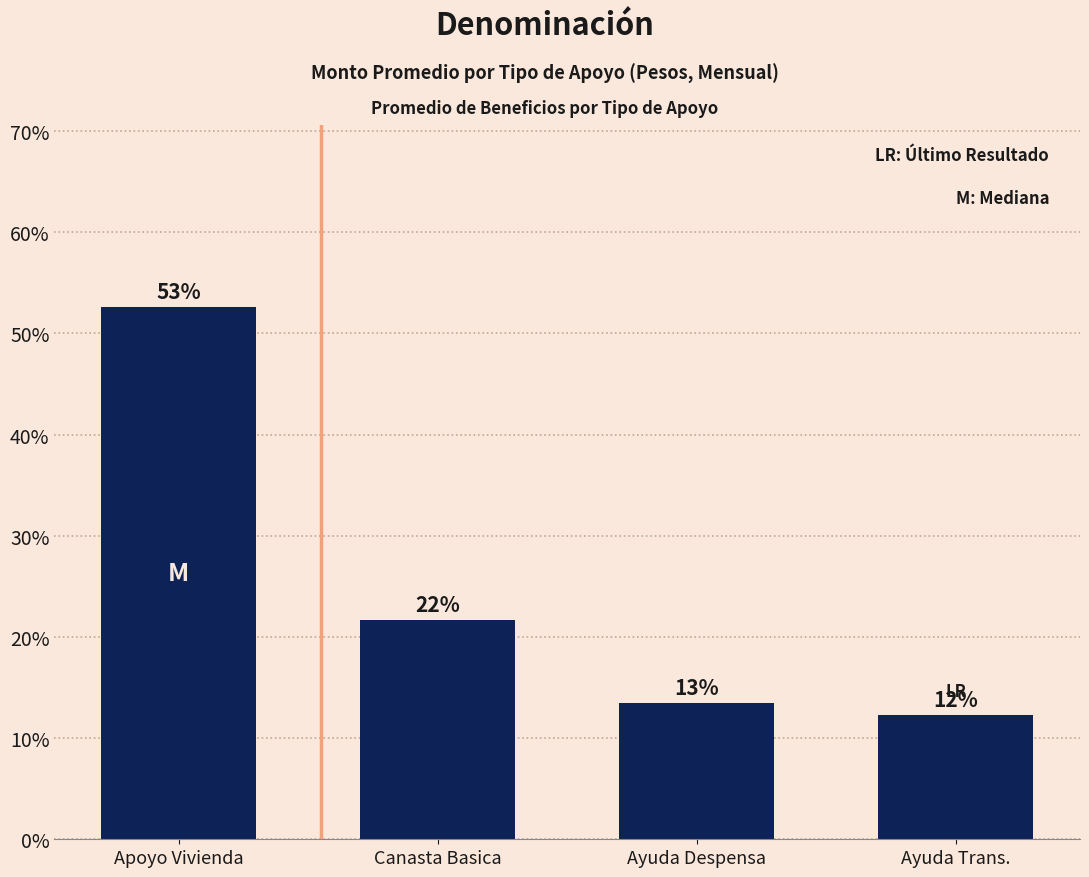

How many bars are there in total?

4